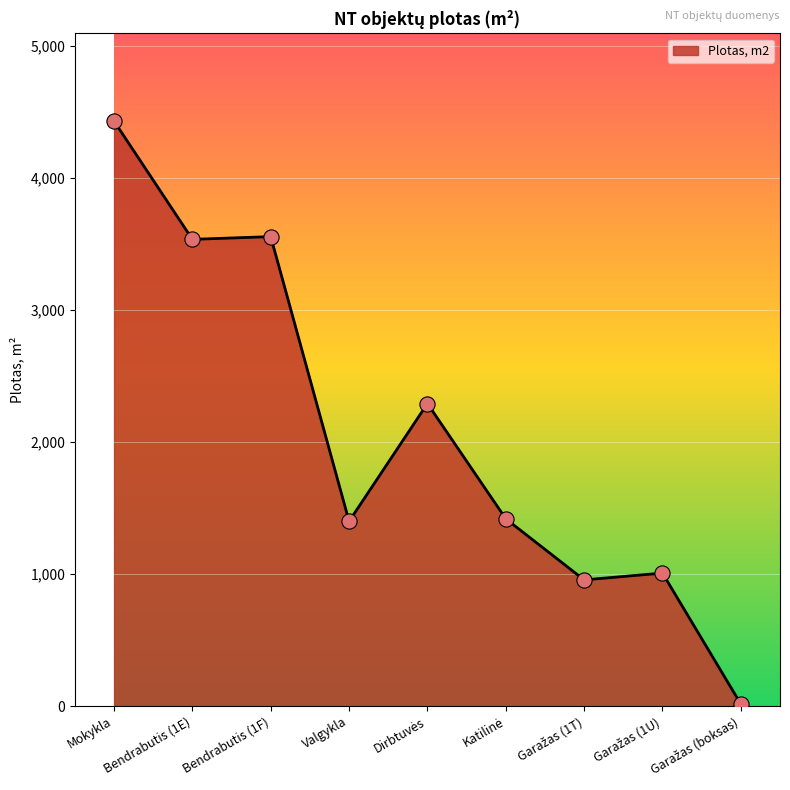

What is the ratio of the value at Bendrabutis (1F) to the value at Bendrabutis (1E)?

1.0